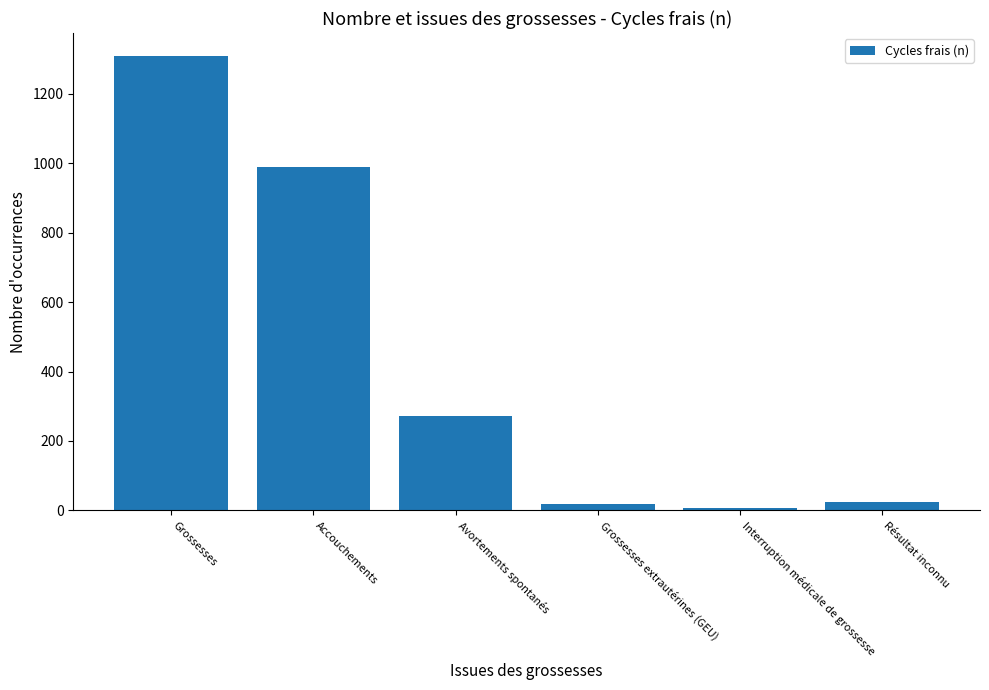

How many data points does each series have?

6